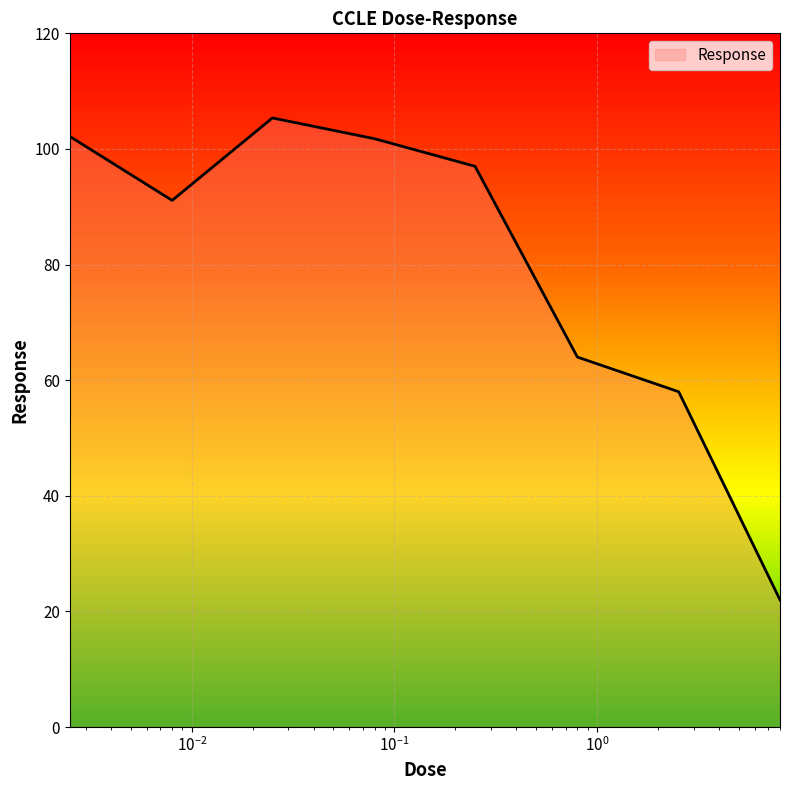

What is the sum of all values?

641.4